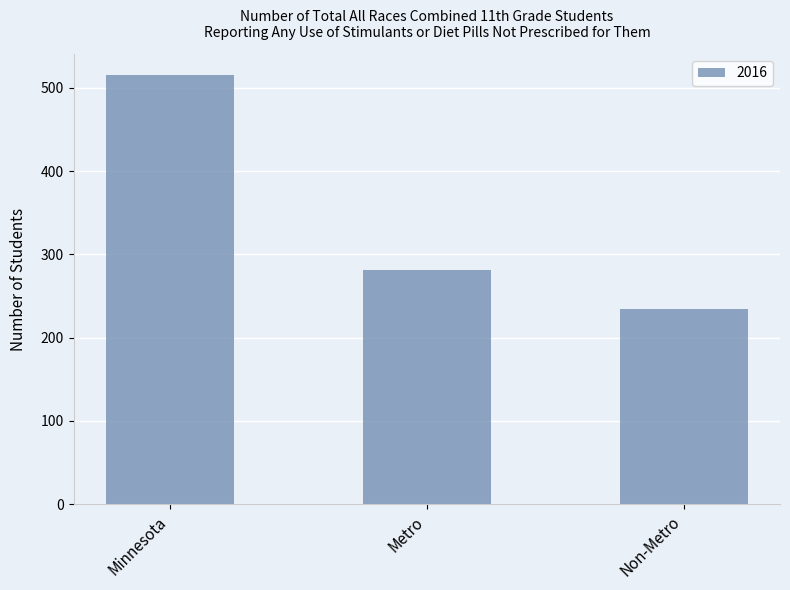

What is the approximate value at Non-Metro, to the nearest 10?

230